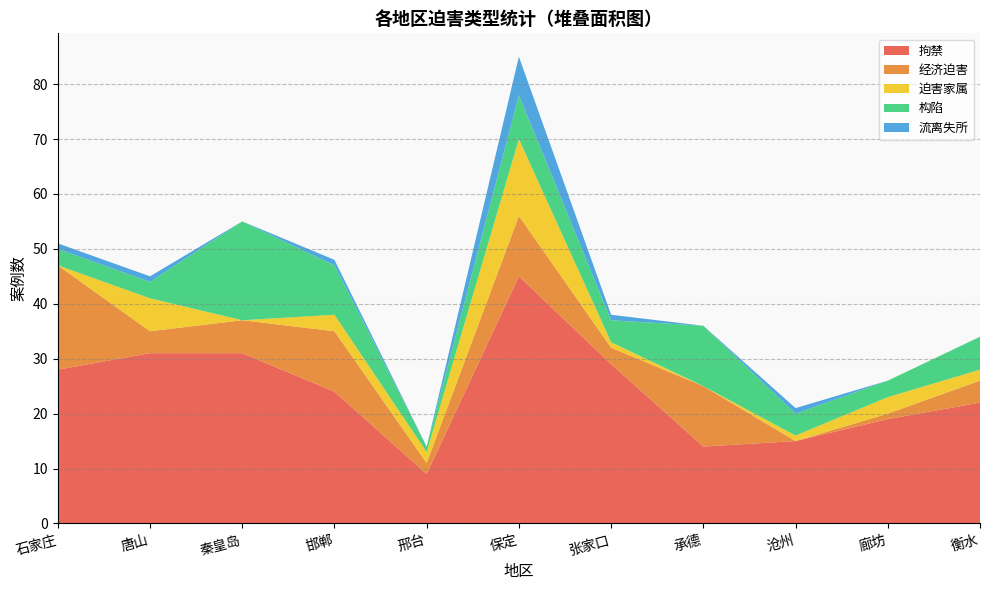

Reading left to right, transcribe all the data shown in this chart.

拘禁: 石家庄=28	唐山=31	秦皇岛=31	邯郸=24	邢台=9	保定=45	张家口=29	承德=14	沧州=15	廊坊=19	衡水=22
经济迫害: 石家庄=19	唐山=4	秦皇岛=6	邯郸=11	邢台=2	保定=11	张家口=3	承德=11	沧州=0	廊坊=1	衡水=4
迫害家属: 石家庄=0	唐山=6	秦皇岛=0	邯郸=3	邢台=2	保定=14	张家口=1	承德=0	沧州=1	廊坊=3	衡水=2
构陷: 石家庄=3	唐山=3	秦皇岛=18	邯郸=9	邢台=1	保定=8	张家口=4	承德=11	沧州=4	廊坊=3	衡水=6
流离失所: 石家庄=1	唐山=1	秦皇岛=0	邯郸=1	邢台=0	保定=7	张家口=1	承德=0	沧州=1	廊坊=0	衡水=0